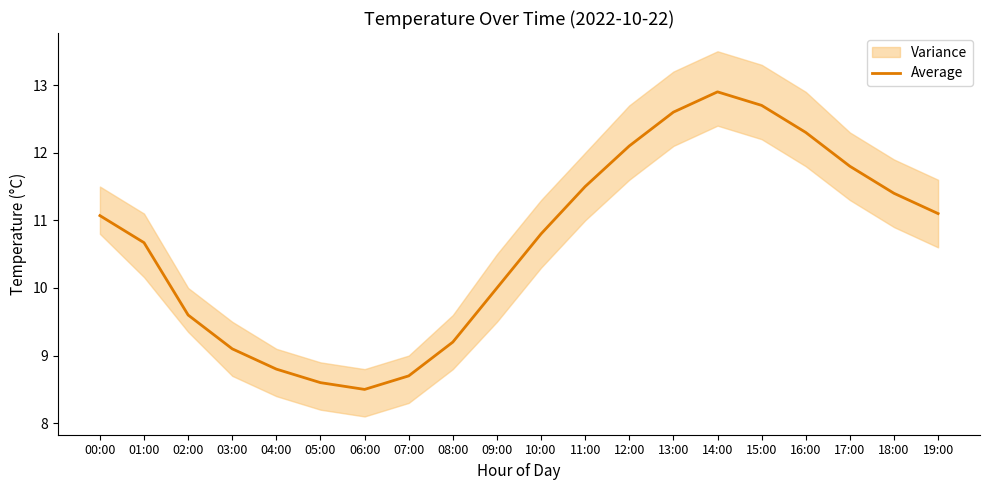

Read the value at 01:00.

10.7